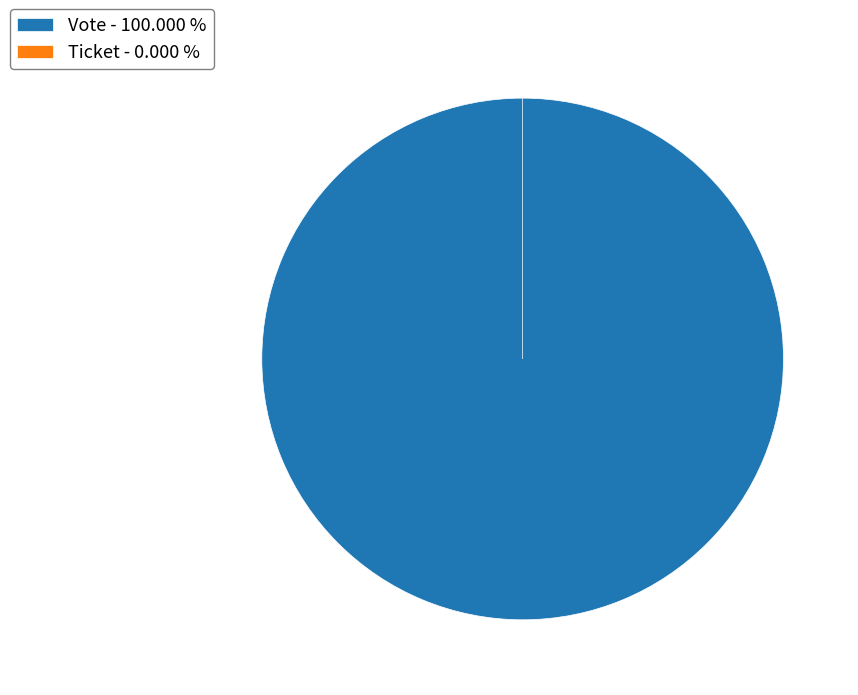

What is the change in value from Vote to Ticket?

-1